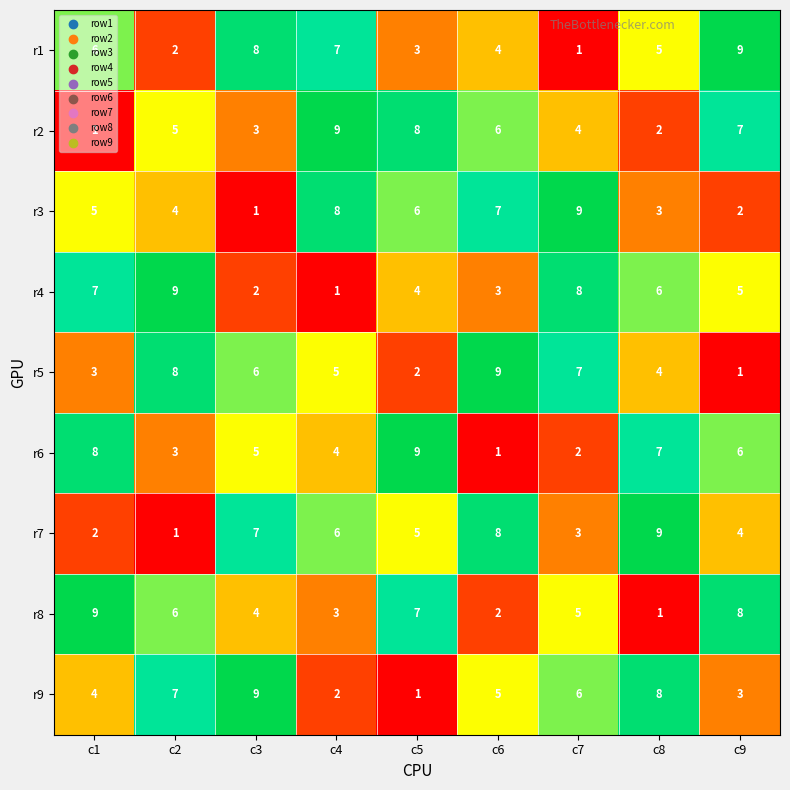

Which category has the highest value in the r3 series?

c7